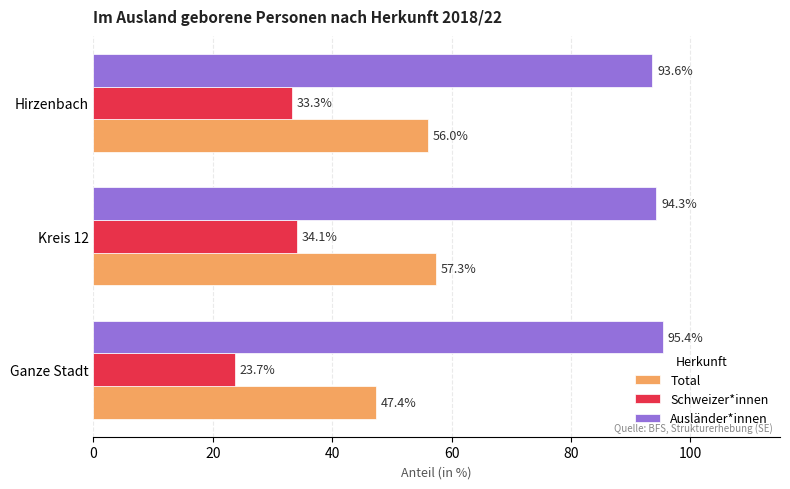

Rank the categories by Ausländer*innen value from highest to lowest.

Ganze Stadt, Kreis 12, Hirzenbach